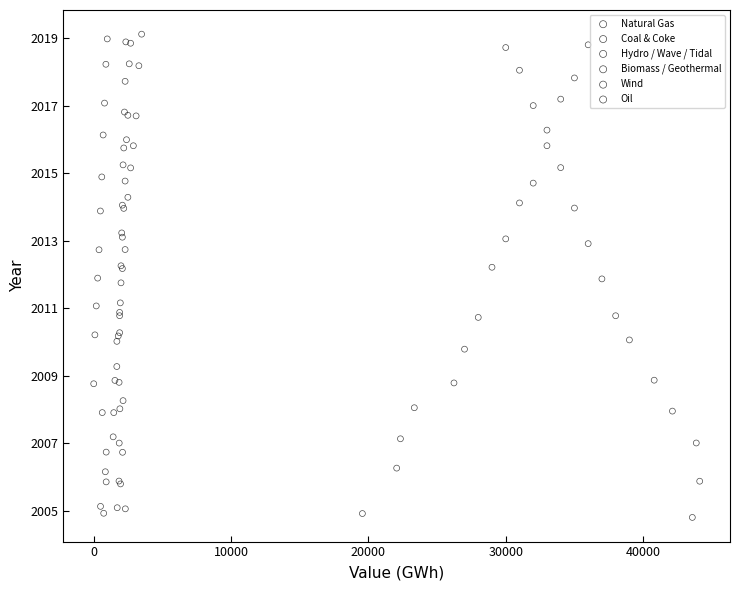

Which series has the largest Y range (max minus min)?

Wind